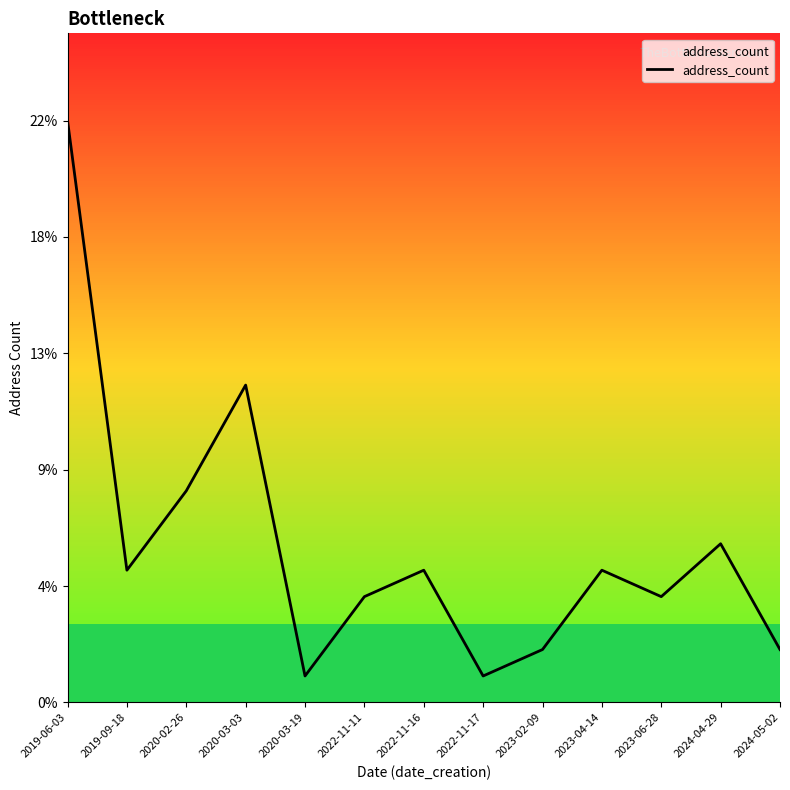

List the labels in order of value, largest first.

2019-06-03, 2020-03-03, 2020-02-26, 2024-04-29, 2019-09-18, 2022-11-16, 2023-04-14, 2022-11-11, 2023-06-28, 2023-02-09, 2024-05-02, 2020-03-19, 2022-11-17